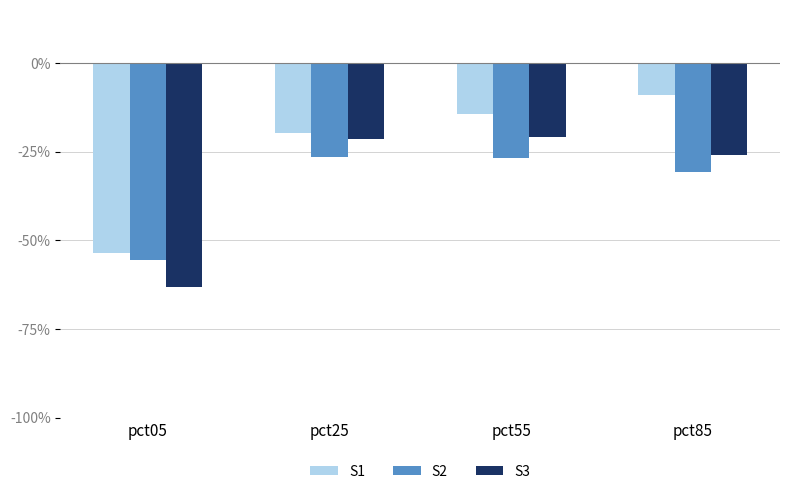

The value of S1 at pct85 is -0.3. True or false?

False